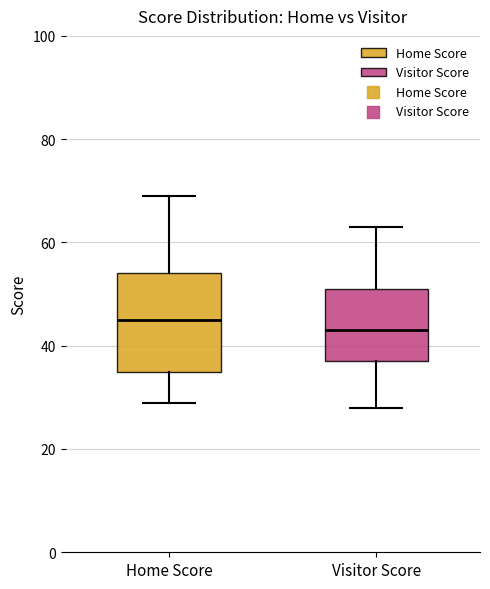

Reading left to right, read every box against the y-axis: the position of its median line, the range the box covers, and the ends of its whiskers. The values are not printed on the chart, so give them approximately, as read against the axis.

Home Score: median 46, box 36 to 54, whiskers 30 to 70
Visitor Score: median 44, box 38 to 52, whiskers 28 to 64